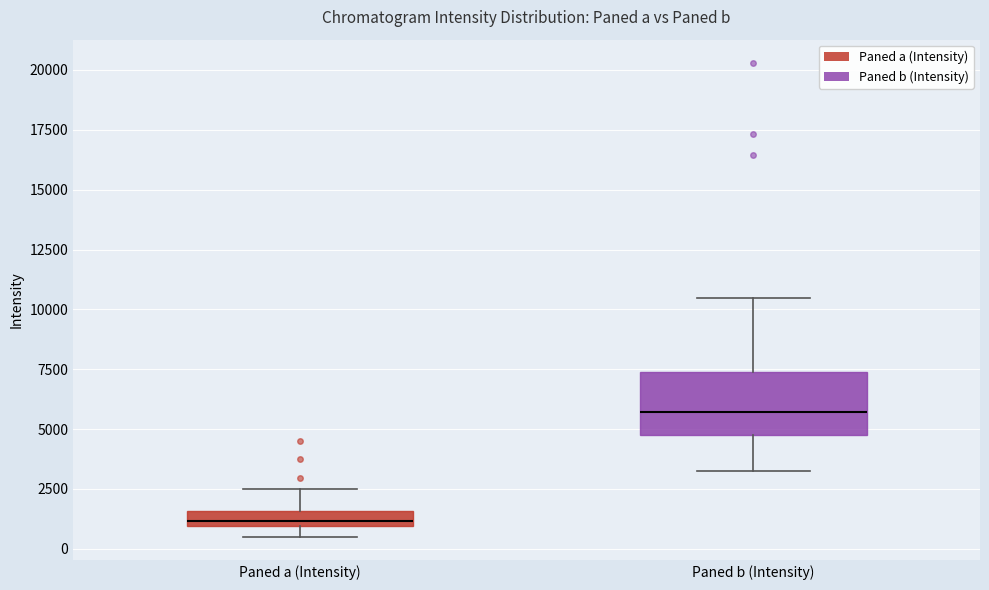

Which box is the tallest, from its lower edge to its upper edge?

Paned b (Intensity)